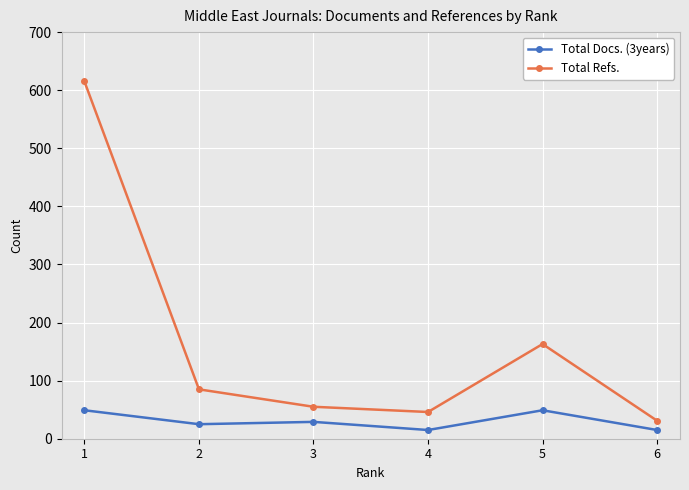

The Total Docs. (3years) series shows 16 at 3. True or false?

False